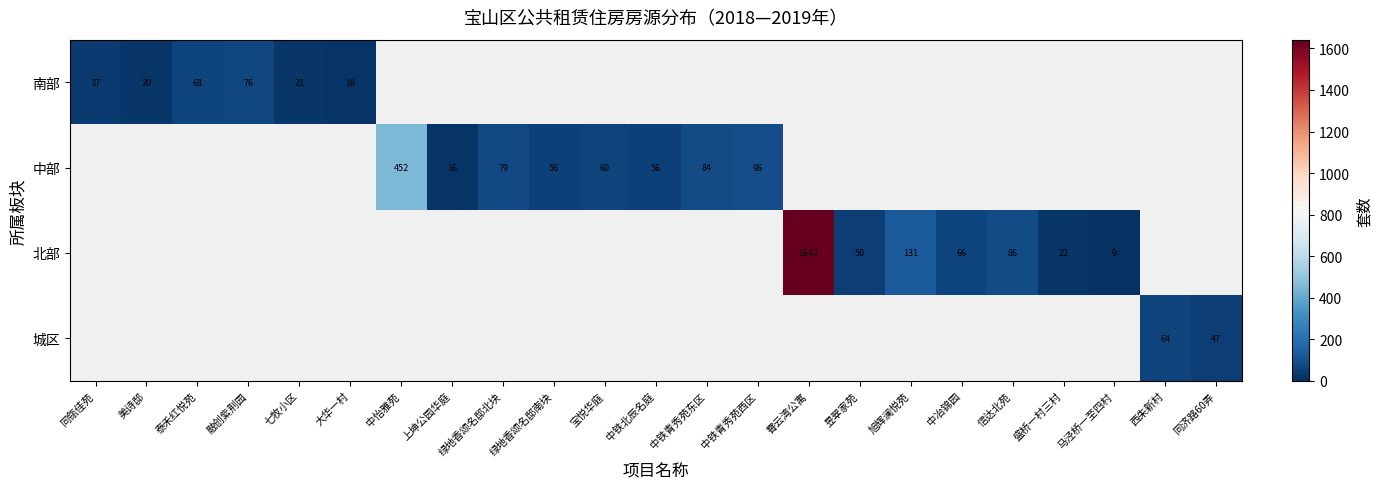

The 南部 series shows 64 at 同瓴佳苑. True or false?

False